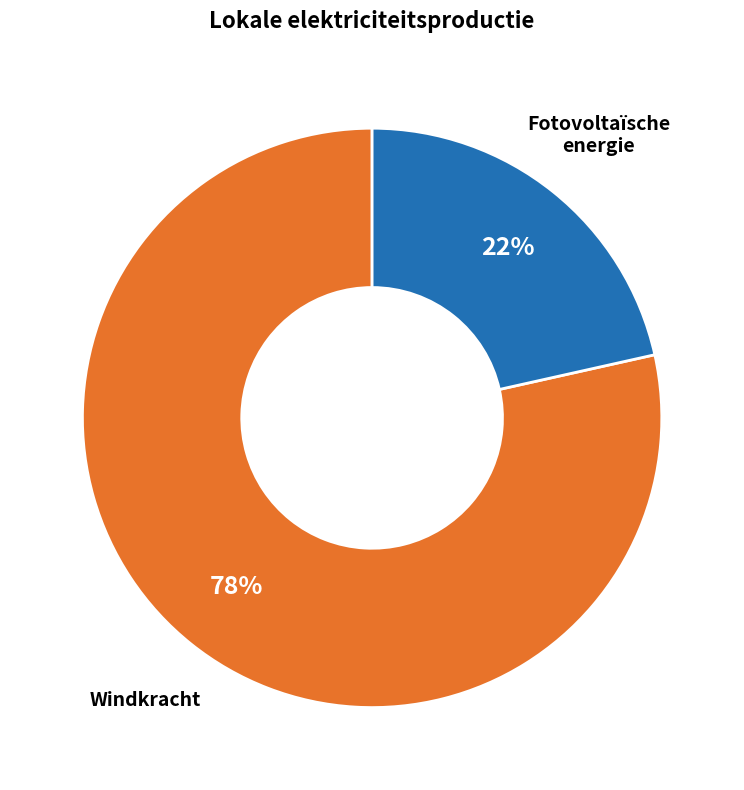

Rank the categories by value from lowest to highest.

Fotovoltaïsche energie, Windkracht